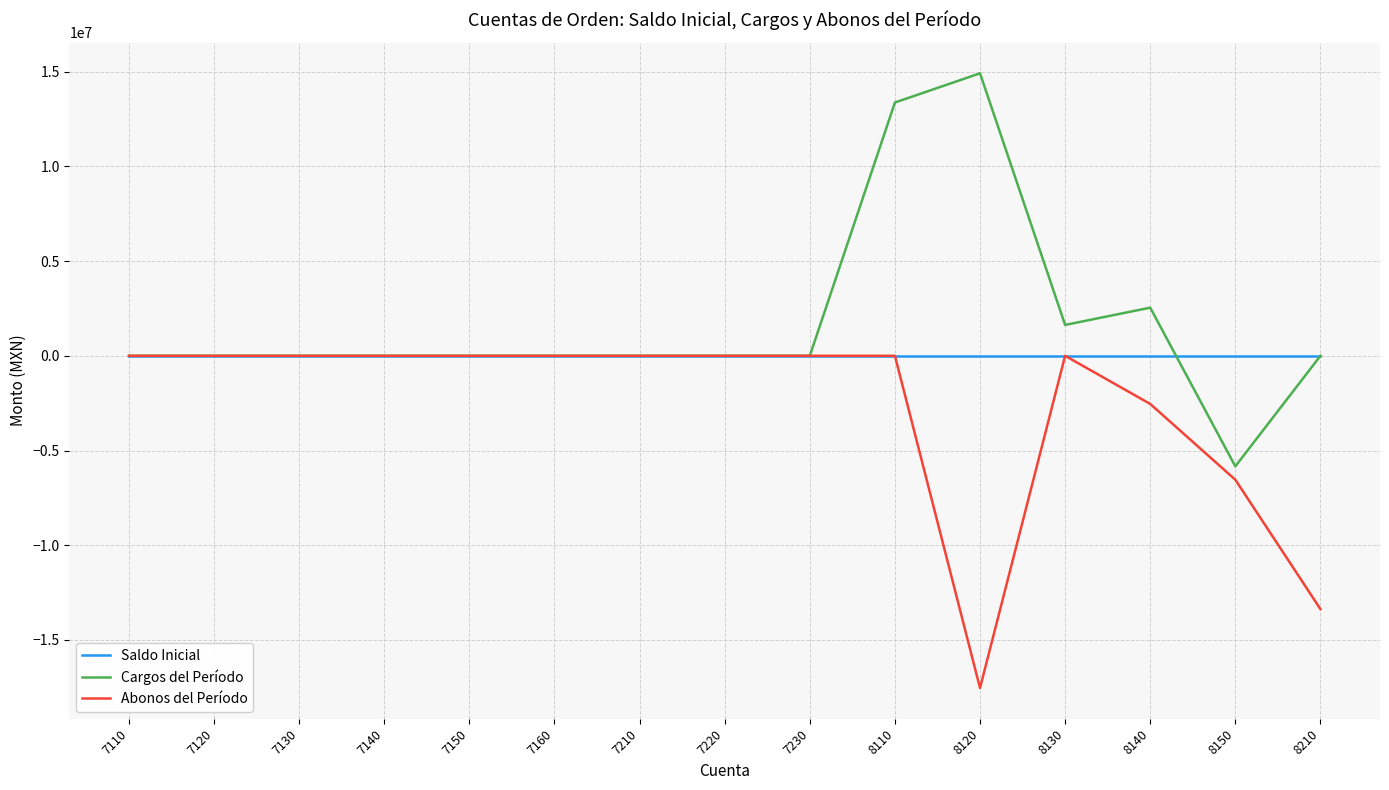

In Abonos del Período, how many points are lower than both neighbors (excluding endpoints)?

1